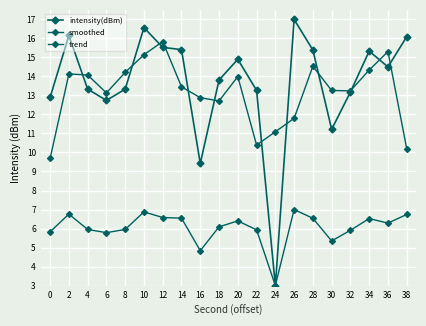

Between which two adjacent categories do smoothed and intensity(dBm) first intersect?

2 and 4